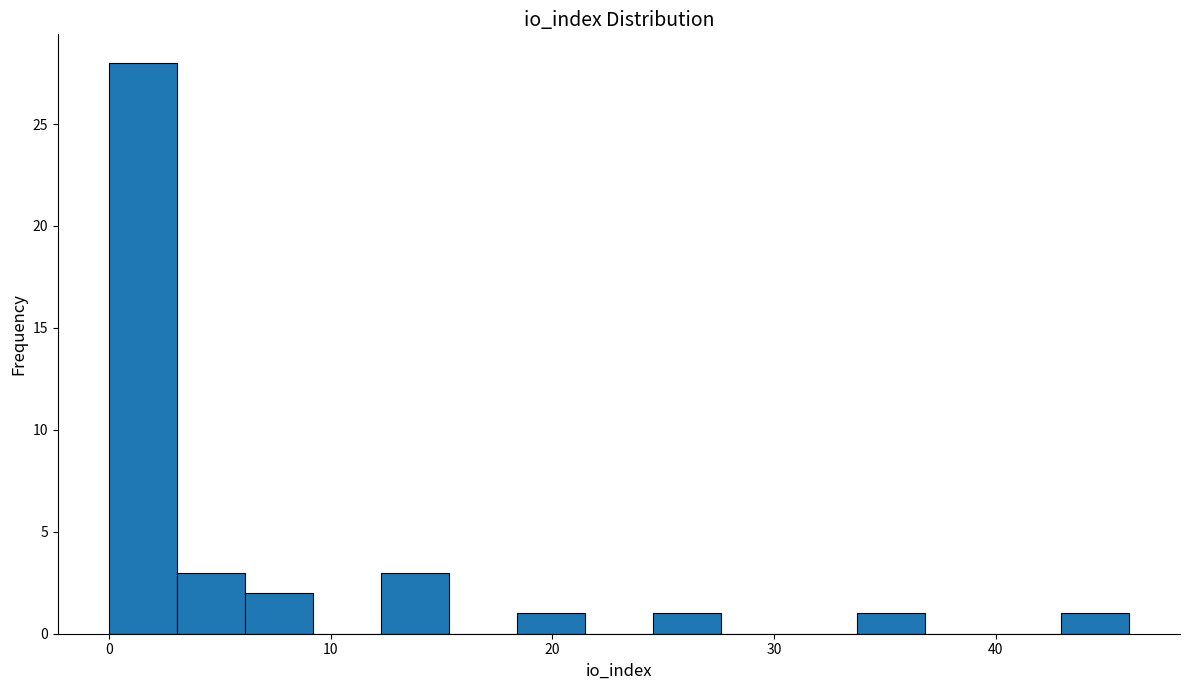

Around what value on the x-axis is the tallest bar? Give the approximate position of its centre, as read against the axis.

2